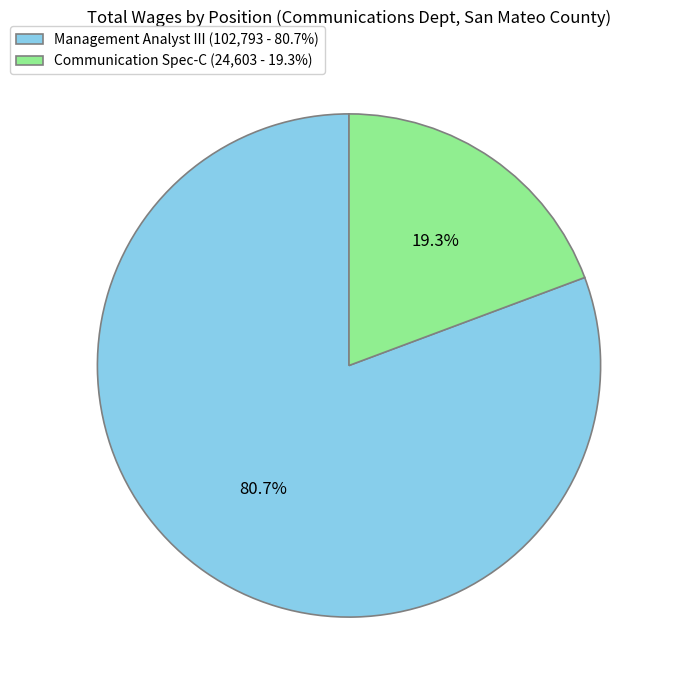

Does any single category account for the majority?

Yes